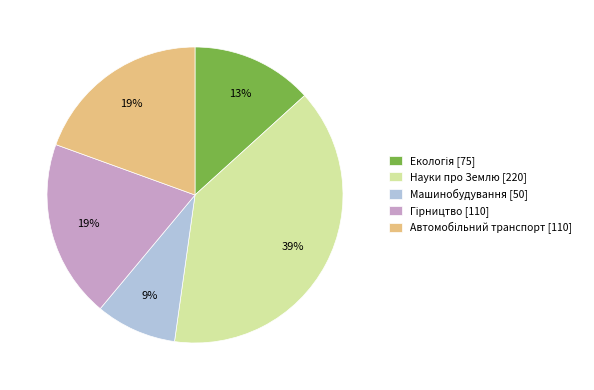

Count the number of slices in the pie.

5